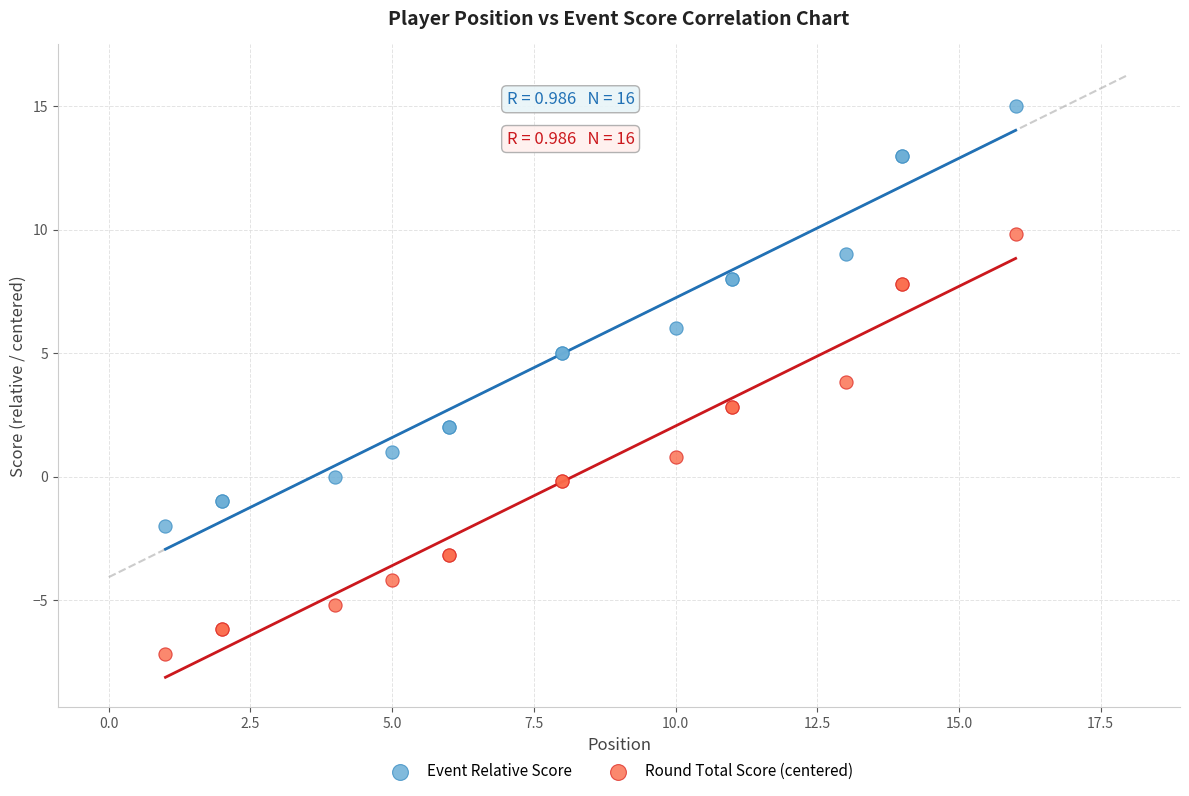

Which series reaches the maximum Y coordinate?

Event Relative Score